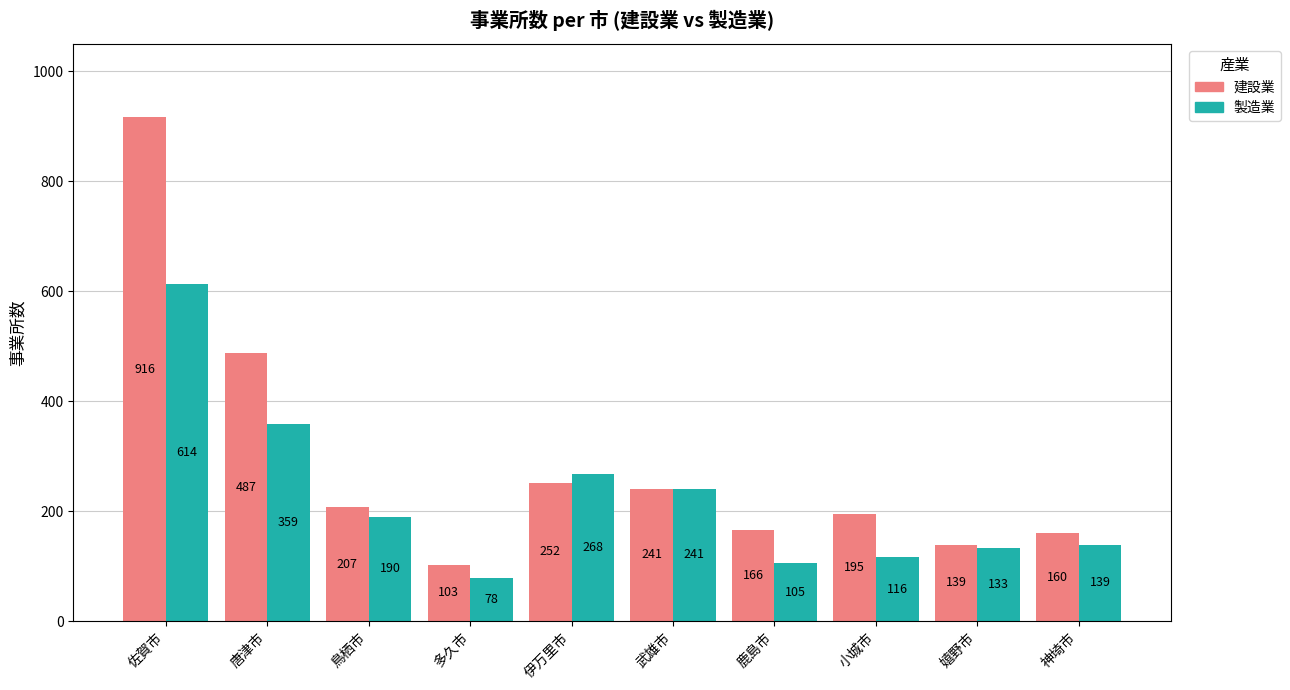

What is the difference between the highest and lowest values at 小城市?

79